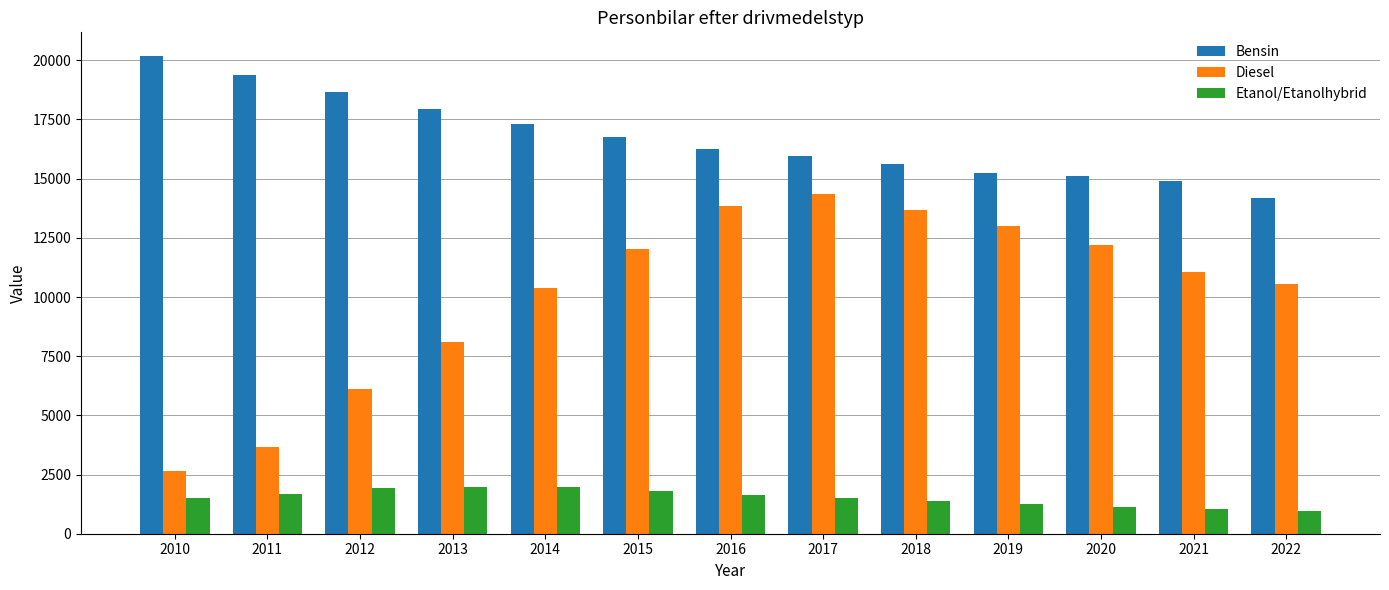

Rank the series at 2010 from highest to lowest value.

Bensin, Diesel, Etanol/Etanolhybrid